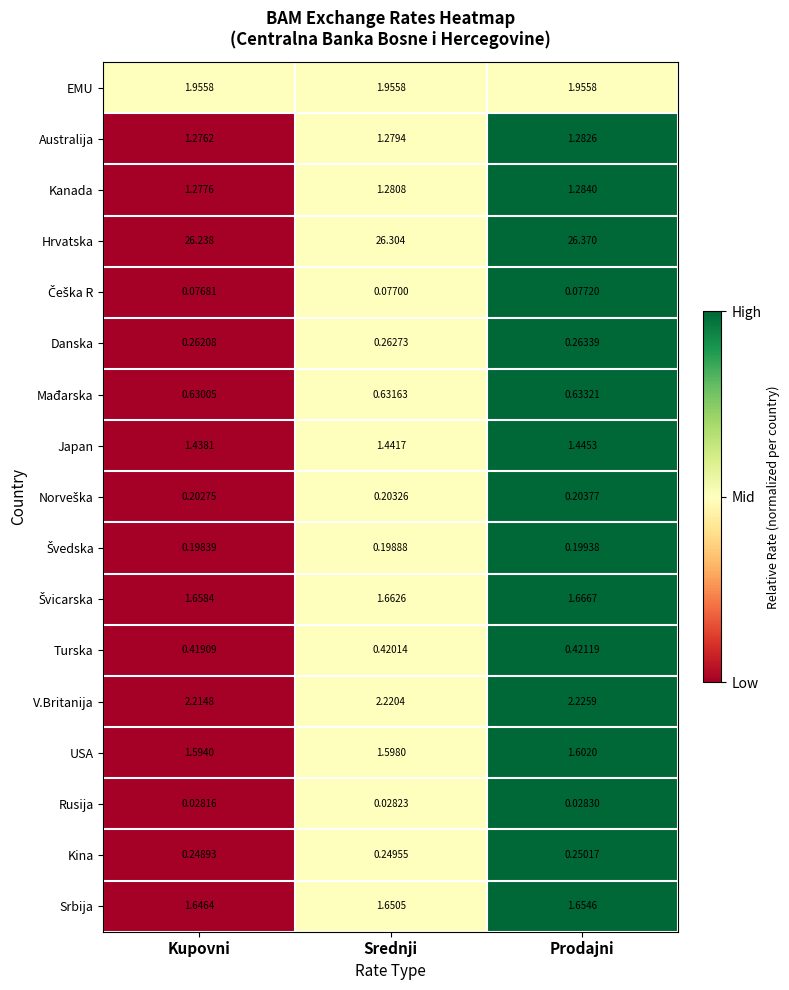

Which series has the largest total across all categories?

Hrvatska